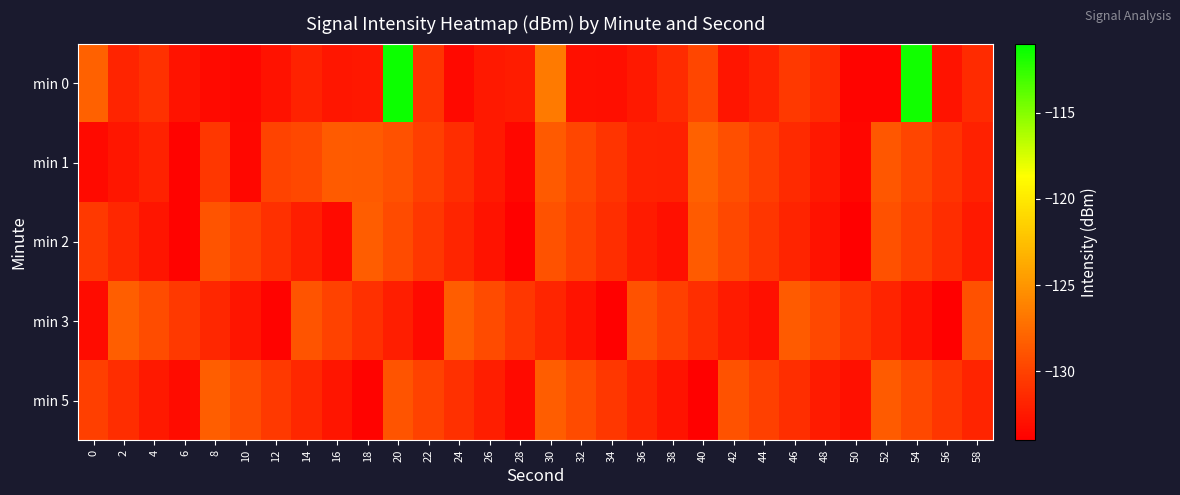

List the series in order of their peak value, lowest first.

min 2, min 3, min 5, min 1, min 0